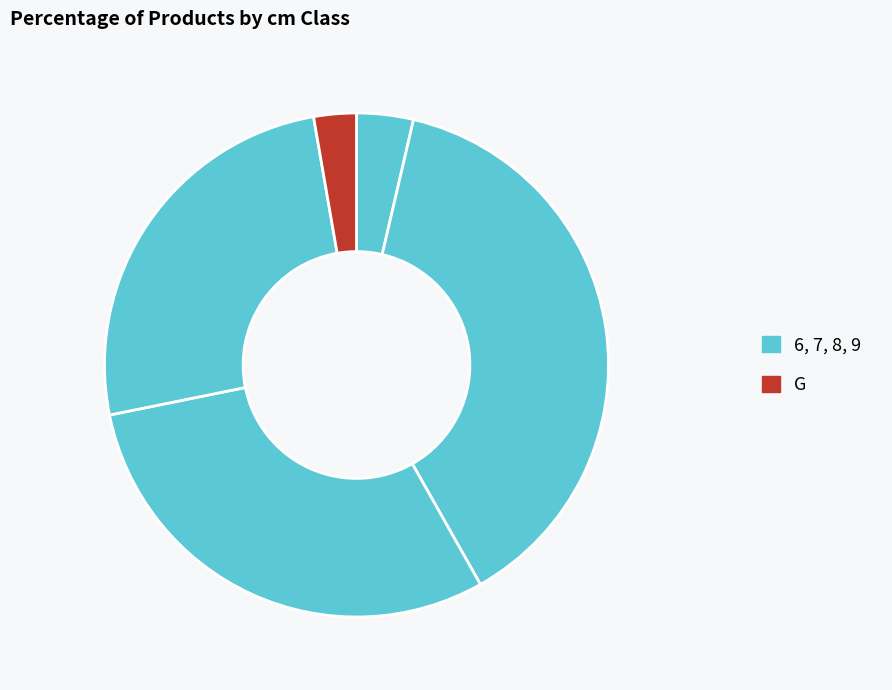

How many slices are in this pie chart?

5